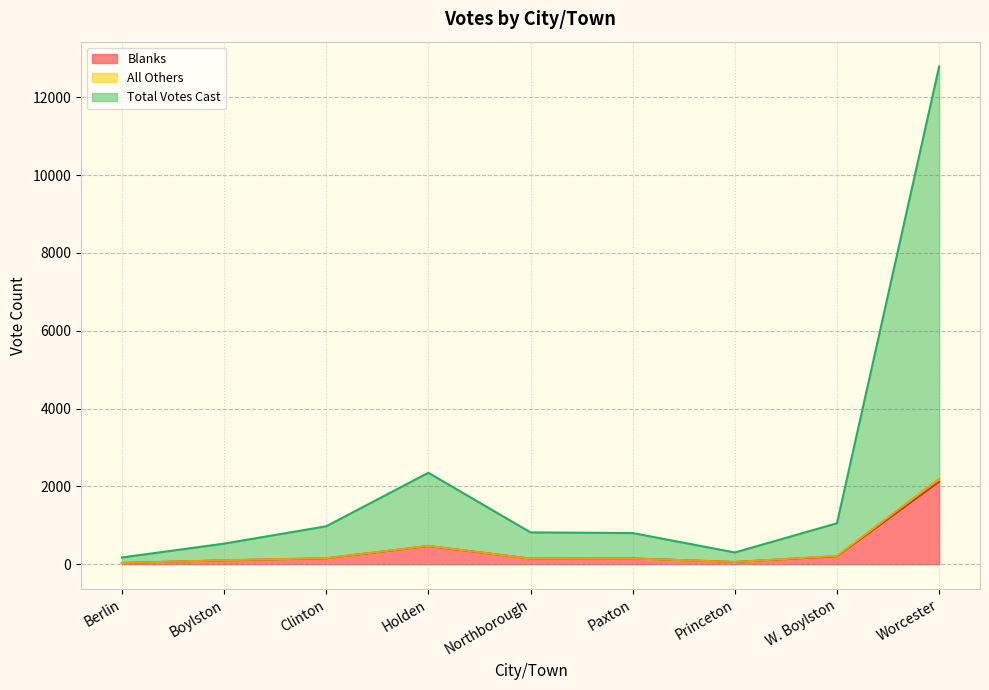

What is the difference between the Total Votes Cast values at Berlin and Northborough?

645